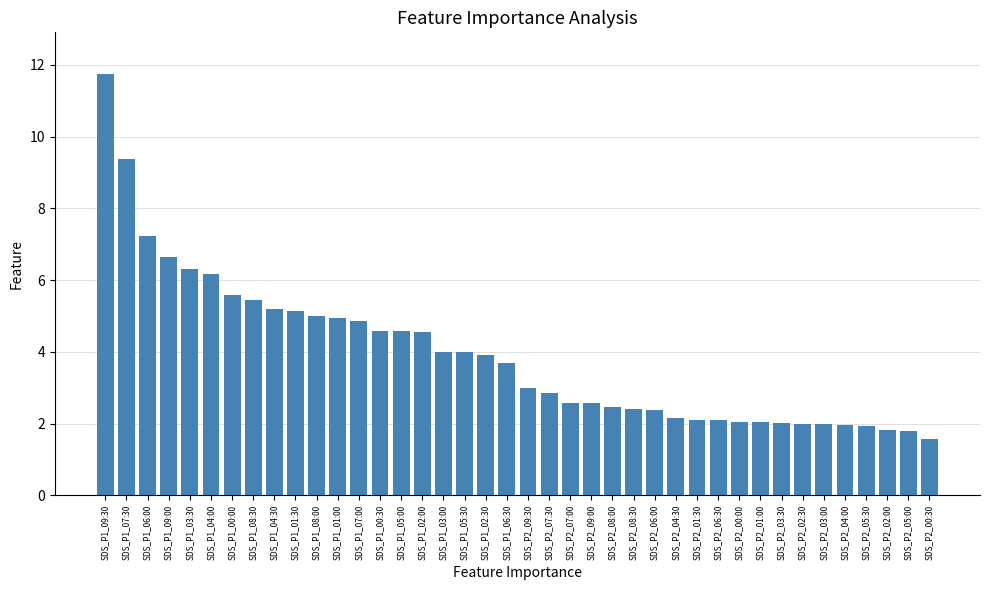

Approximately how many times larger is the value at SDS_P1_07:00 compared to SDS_P1_01:30?

0.9